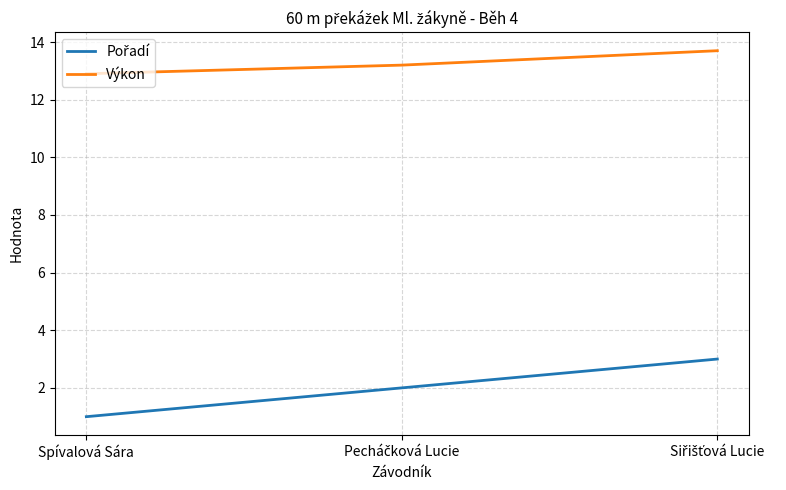

Which category has the lowest value across all series?

Spívalová Sára